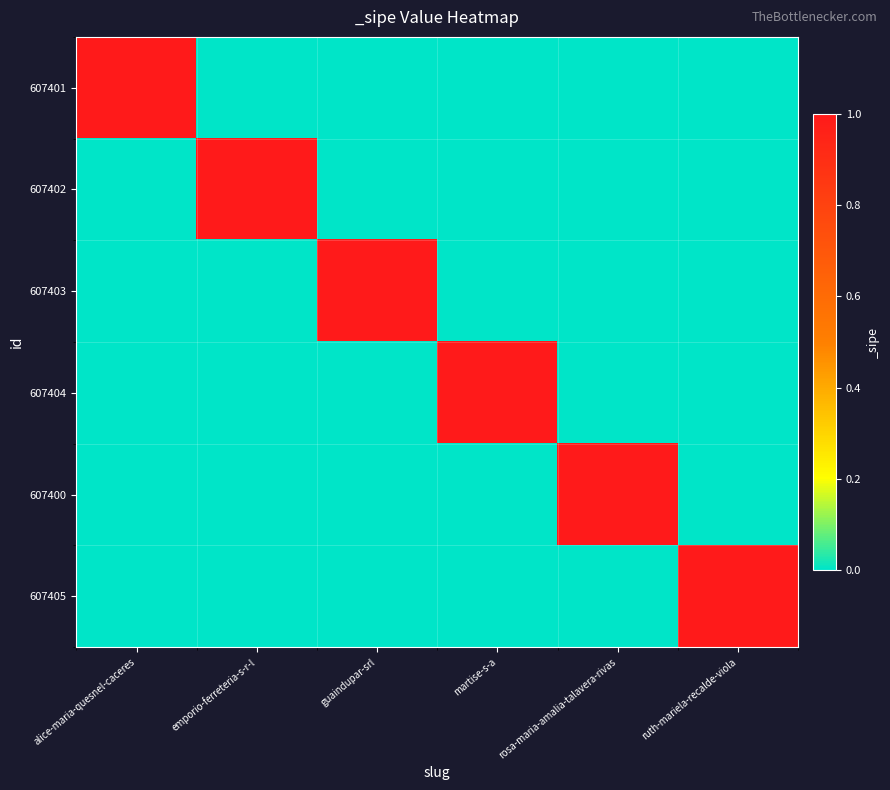

Reading left to right, transcribe all the data shown in this chart.

607401: alice-maria-quesnel-caceres=1	emporio-ferreteria-s-r-l=0	guaindupar-srl=0	martise-s-a=0	rosa-maria-amalia-talavera-rivas=0	ruth-mariela-recalde-viola=0
607402: alice-maria-quesnel-caceres=0	emporio-ferreteria-s-r-l=1	guaindupar-srl=0	martise-s-a=0	rosa-maria-amalia-talavera-rivas=0	ruth-mariela-recalde-viola=0
607403: alice-maria-quesnel-caceres=0	emporio-ferreteria-s-r-l=0	guaindupar-srl=1	martise-s-a=0	rosa-maria-amalia-talavera-rivas=0	ruth-mariela-recalde-viola=0
607404: alice-maria-quesnel-caceres=0	emporio-ferreteria-s-r-l=0	guaindupar-srl=0	martise-s-a=1	rosa-maria-amalia-talavera-rivas=0	ruth-mariela-recalde-viola=0
607400: alice-maria-quesnel-caceres=0	emporio-ferreteria-s-r-l=0	guaindupar-srl=0	martise-s-a=0	rosa-maria-amalia-talavera-rivas=1	ruth-mariela-recalde-viola=0
607405: alice-maria-quesnel-caceres=0	emporio-ferreteria-s-r-l=0	guaindupar-srl=0	martise-s-a=0	rosa-maria-amalia-talavera-rivas=0	ruth-mariela-recalde-viola=1